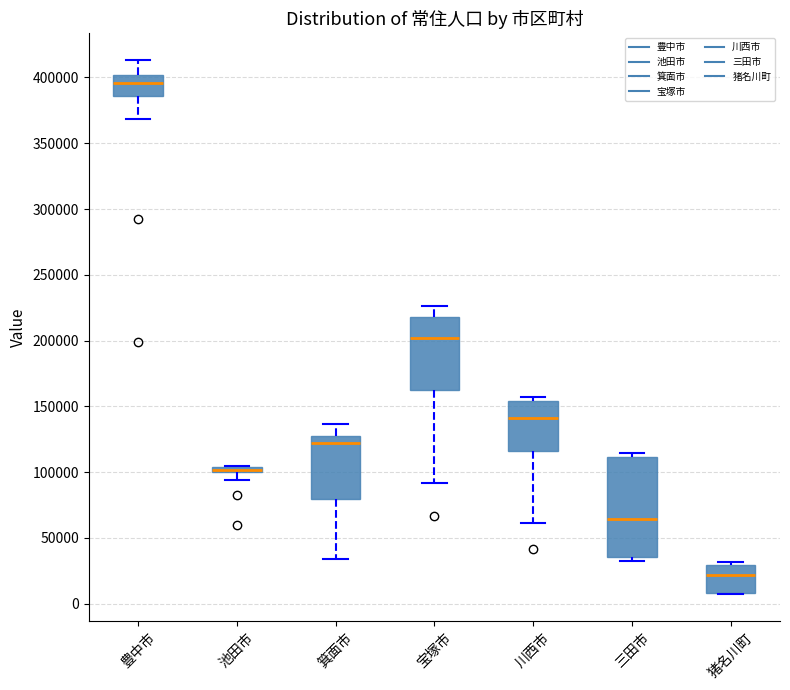

Where does the upper whisker of the box for 箕面市 end on the y-axis? The values are not printed on the chart, so give them approximately, as read against the axis.

135000